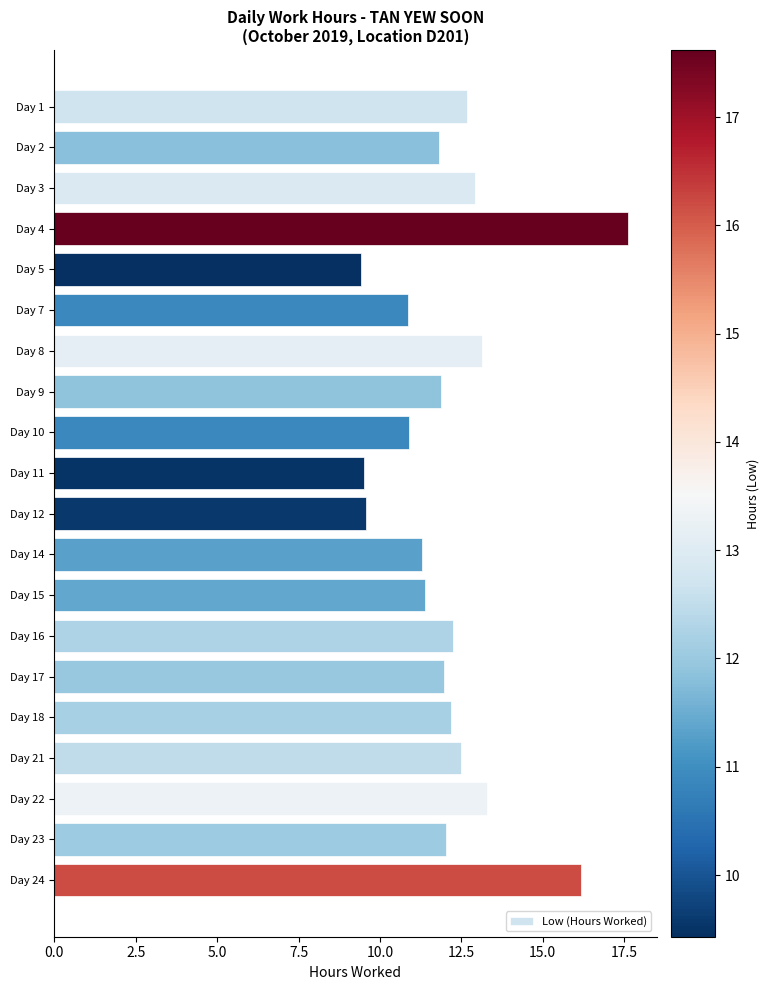

Between Day 8 and Day 23, which is larger?

Day 8